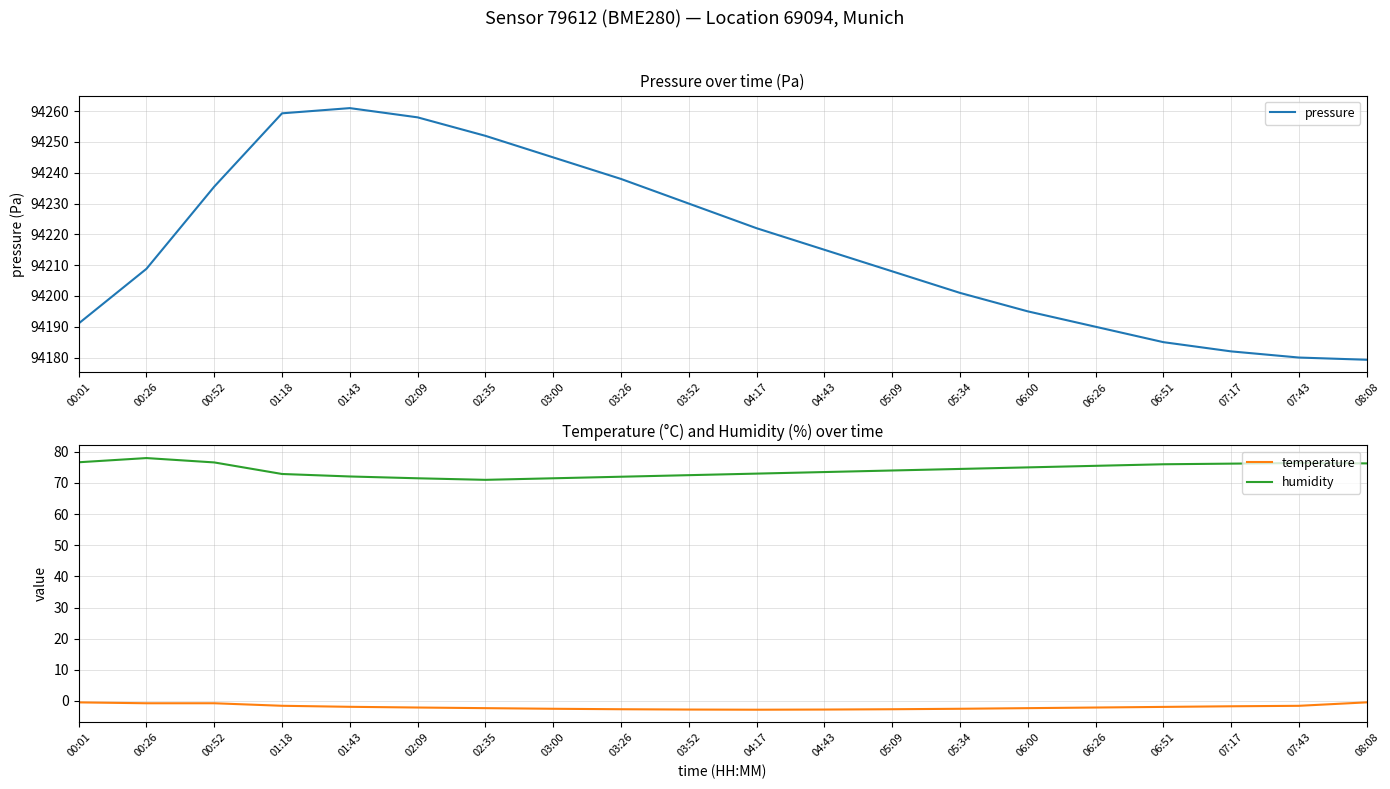

Read the temperature value at 07:43.

-1.6